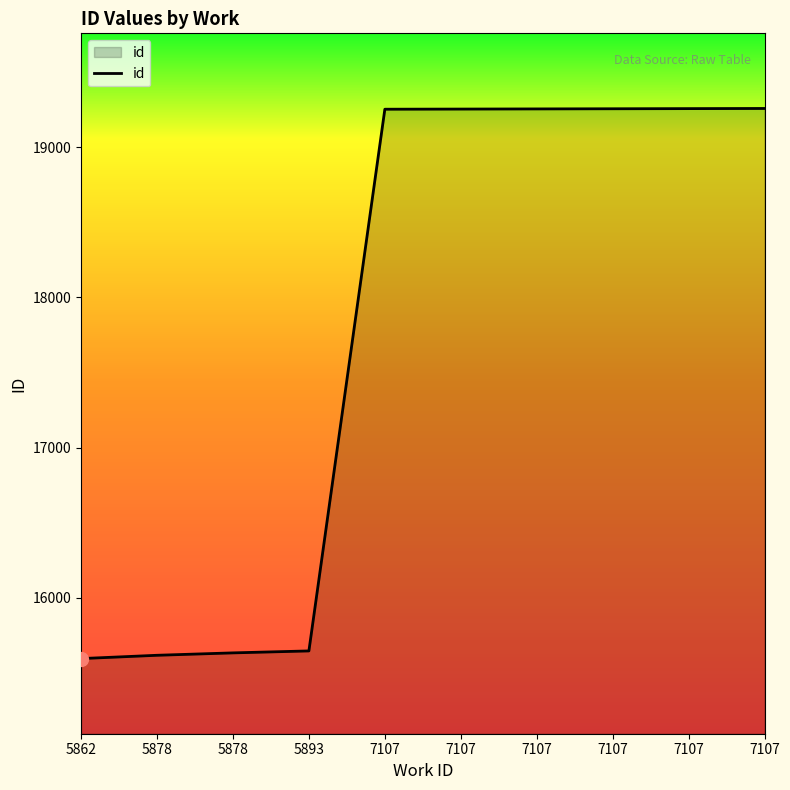

How many lines are shown in the chart?

1